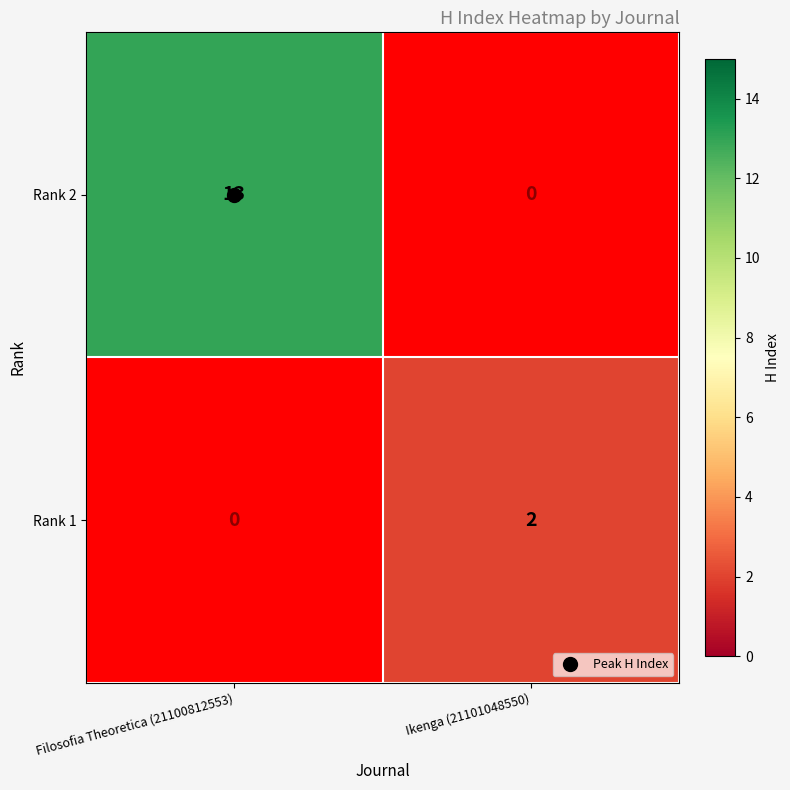

At how many categories does at least one series exceed 9?

1